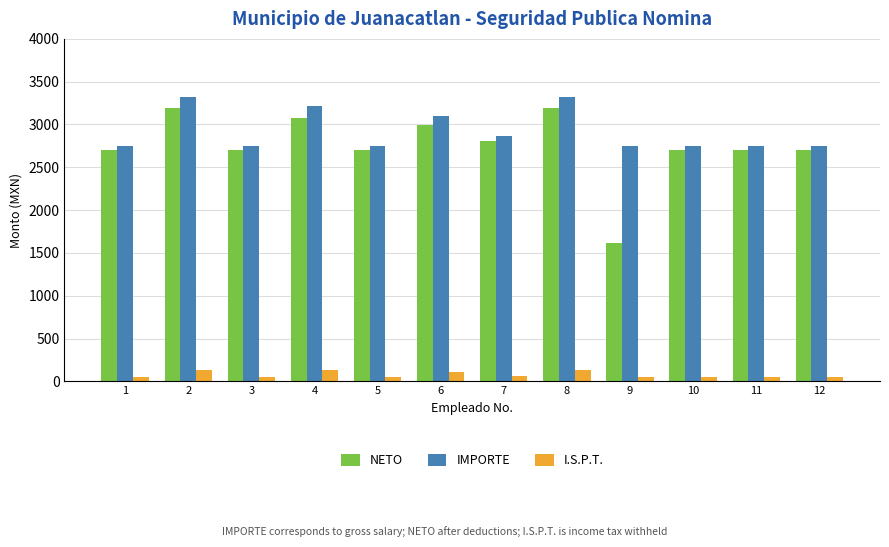

How many bars are there in total?

36